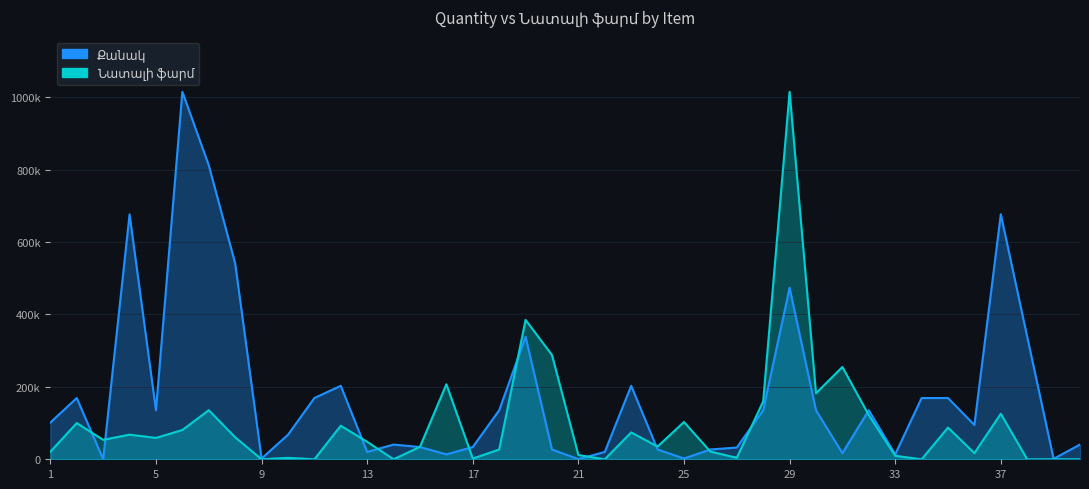

Where is the first local maximum for Նատալի ֆարմ?

2